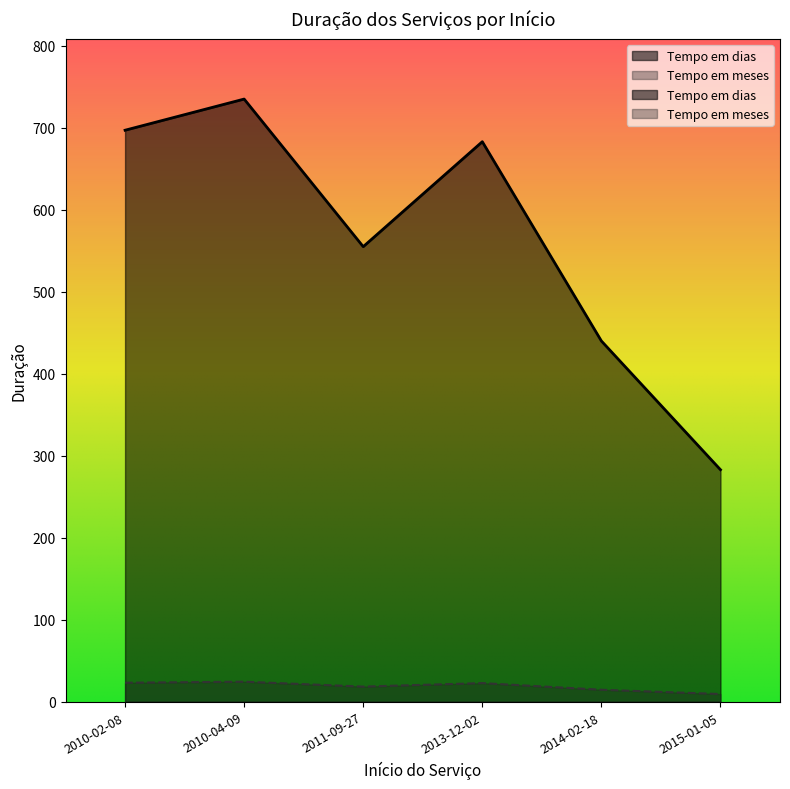

At 2014-02-18, list the series in order from largest to smallest.

Tempo em dias, Tempo em meses